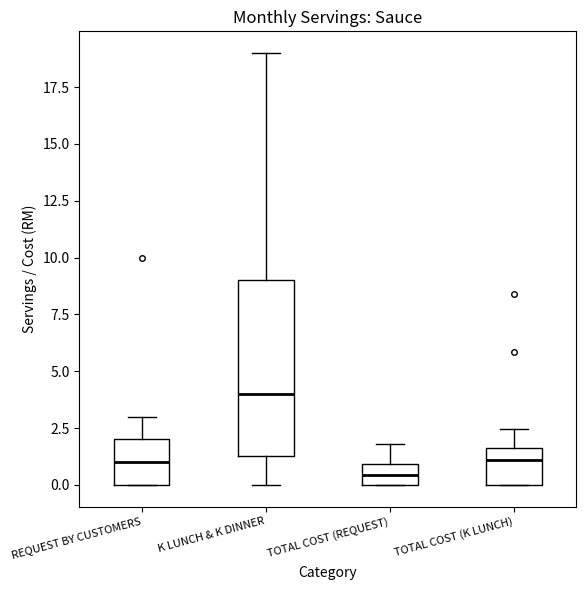

Where is the upper edge of the box for TOTAL COST (K LUNCH) on the y-axis? The values are not printed on the chart, so give them approximately, as read against the axis.

1.5